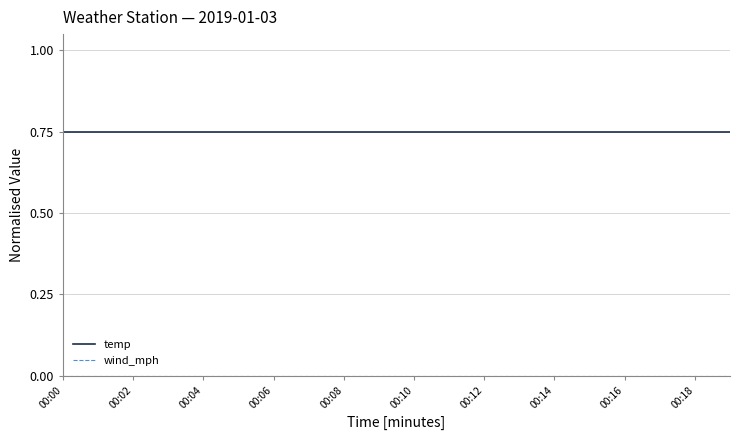

Which series has the largest total across all categories?

temp